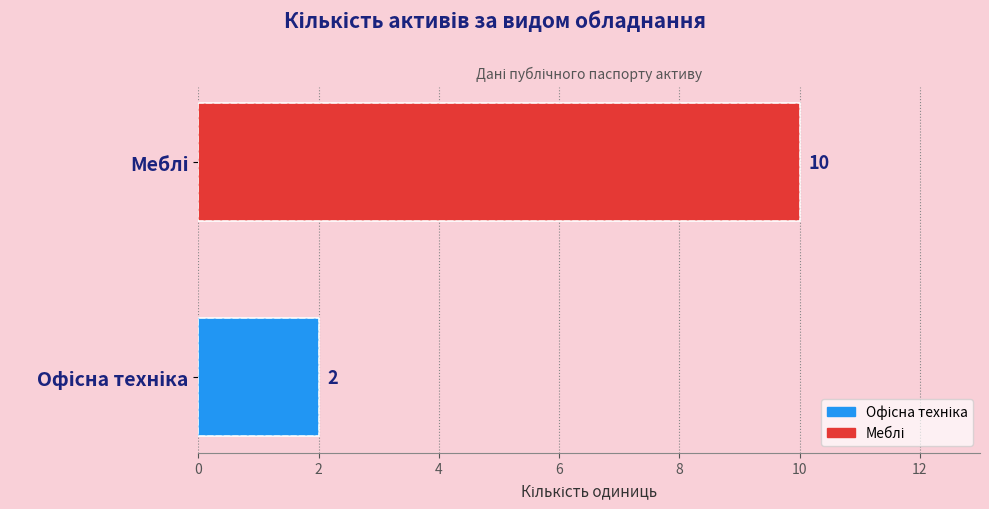

What is the change in value from Офісна техніка to Меблі?

+8